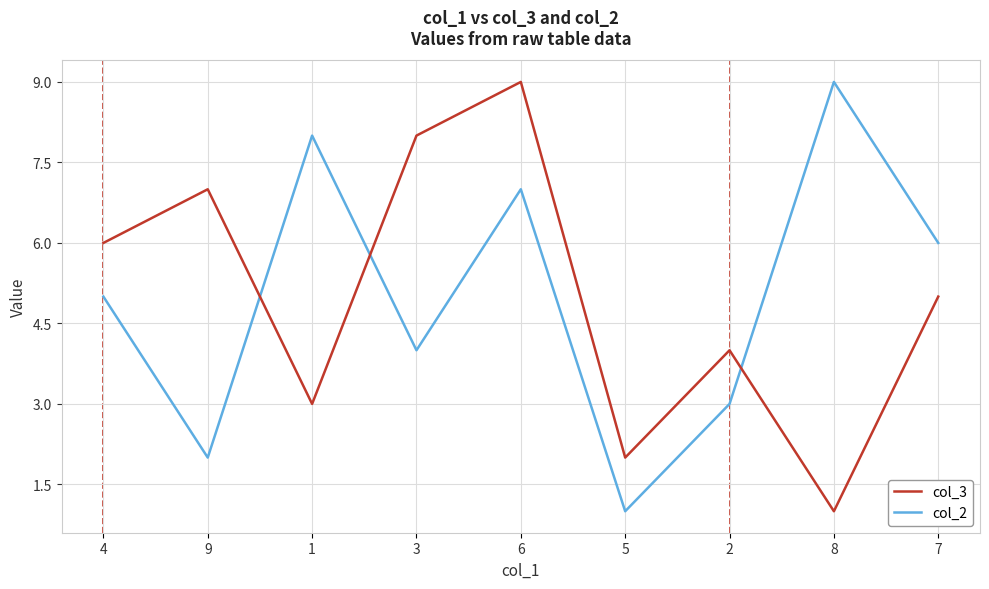

At which label is col_3 closest to 5?

7